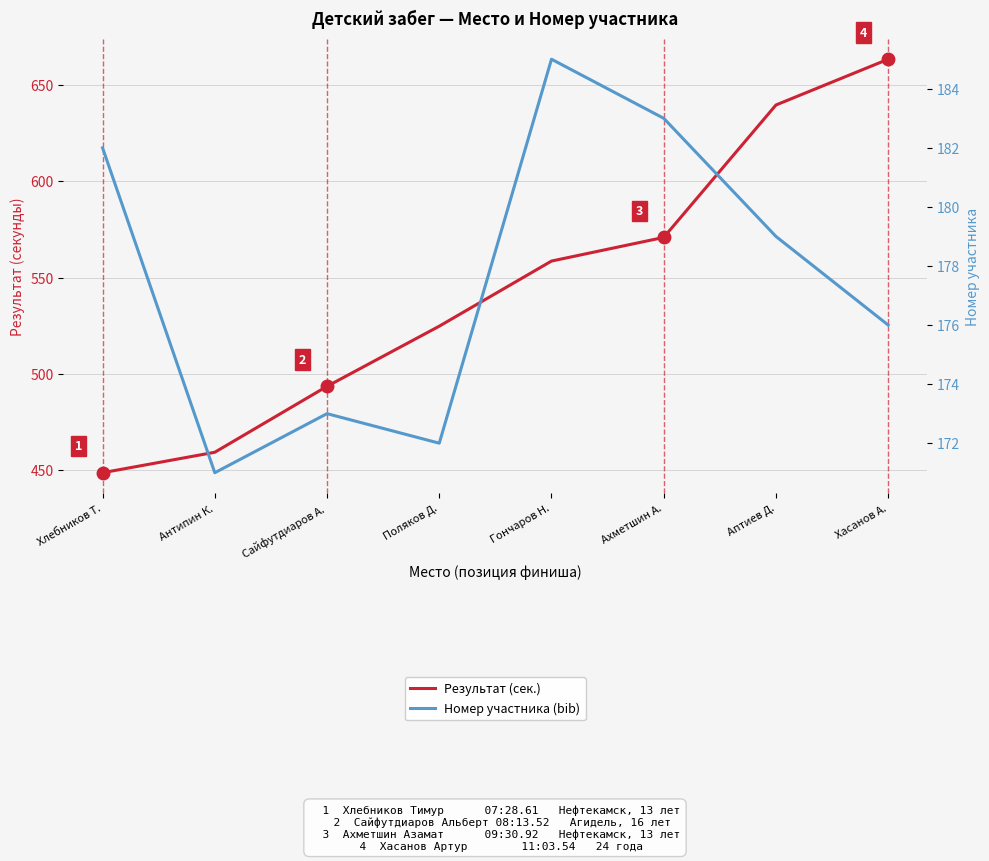

What is the sum of the Результат (сек.) values at Аптиев Д. and Антипин К.?

1099.0